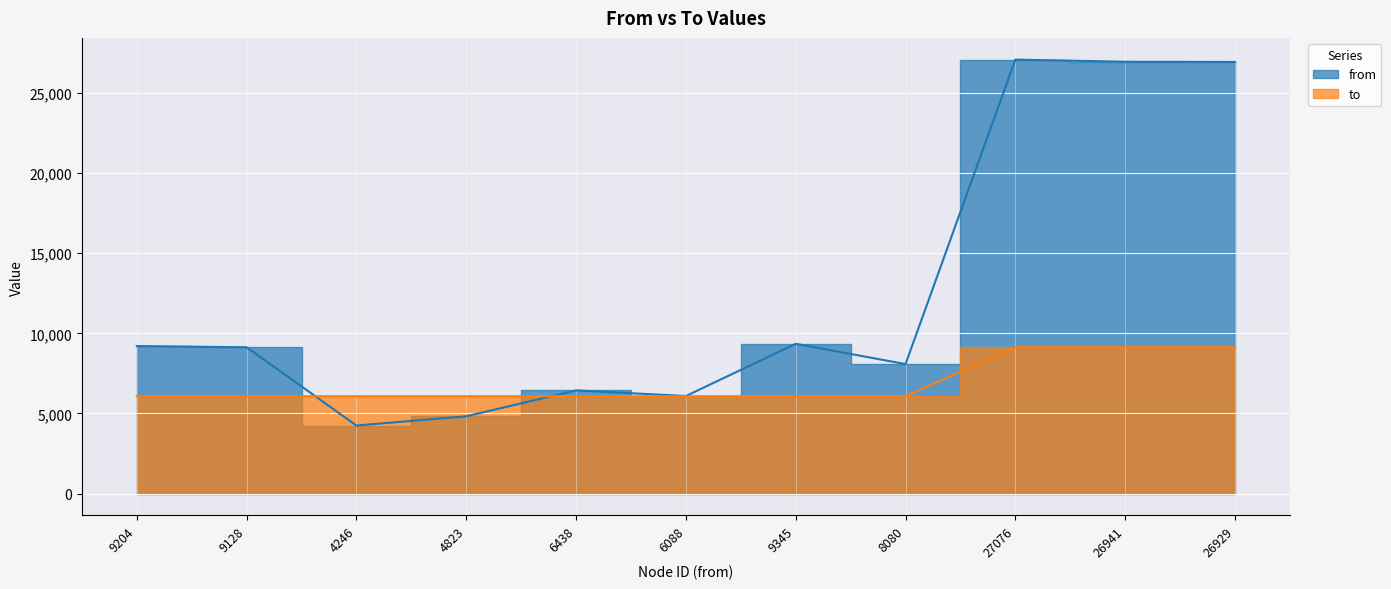

Is it true that to equals 1306 at 9345?

False